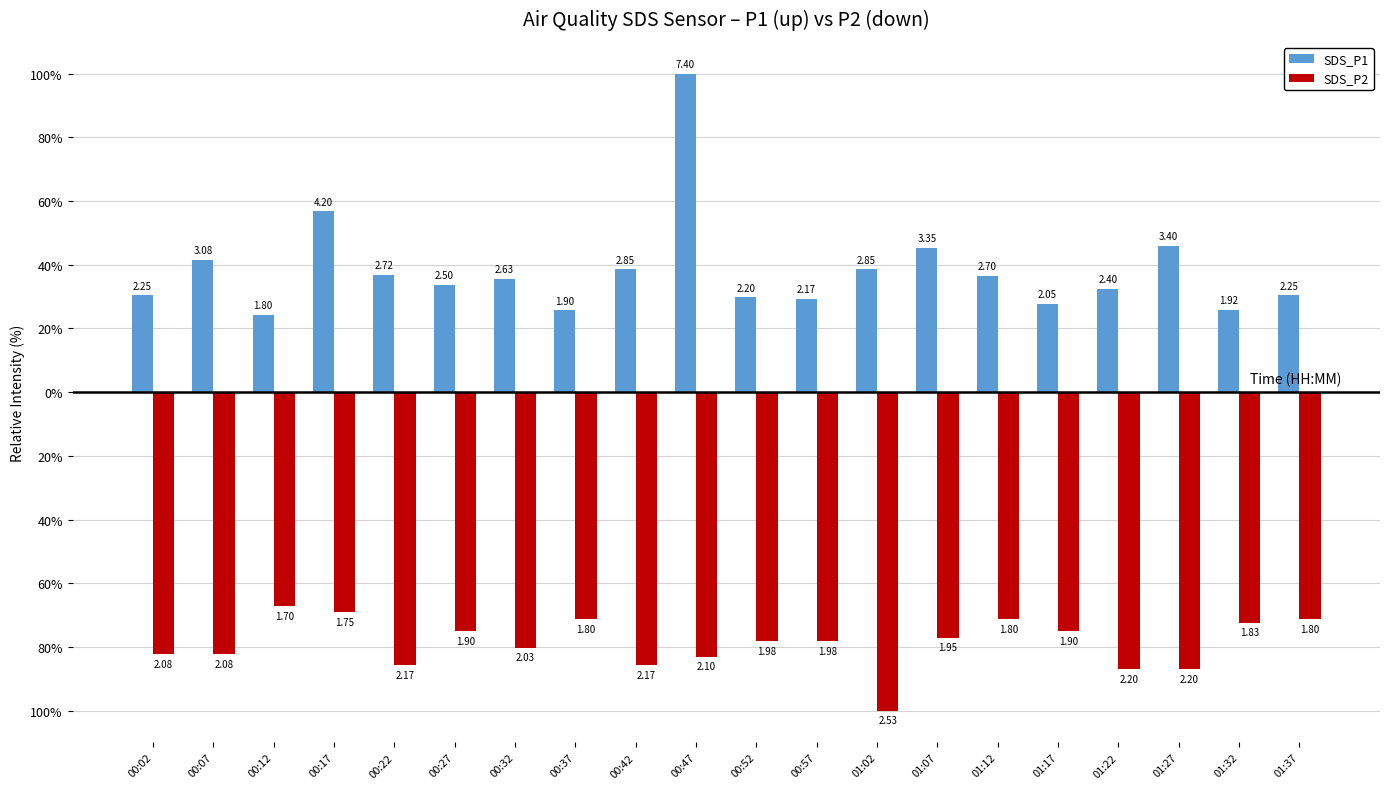

Is the value of SDS_P1 at 01:12 greater than the value of SDS_P2 at 00:17?

Yes